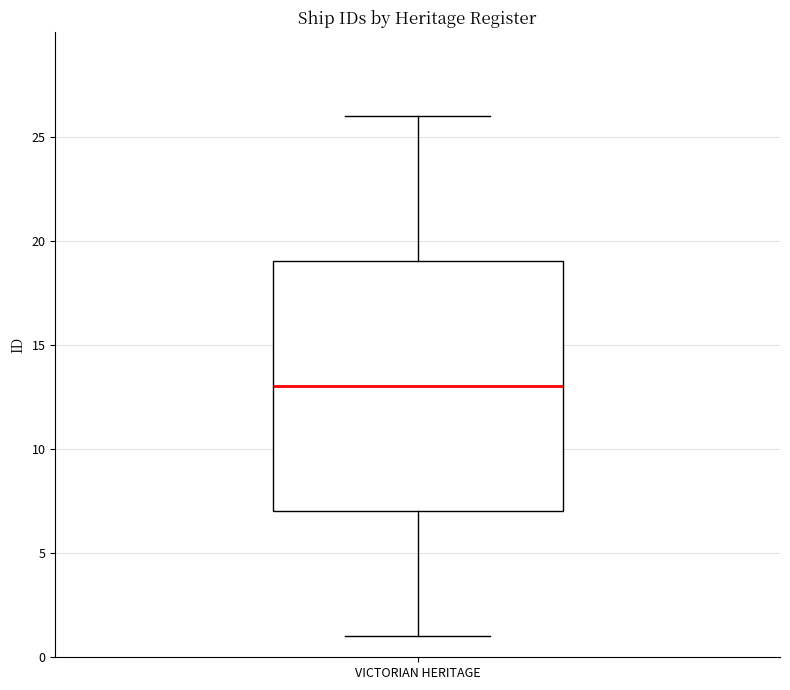

Where is the upper edge of the box for VICTORIAN HERITAGE on the y-axis? The values are not printed on the chart, so give them approximately, as read against the axis.

19